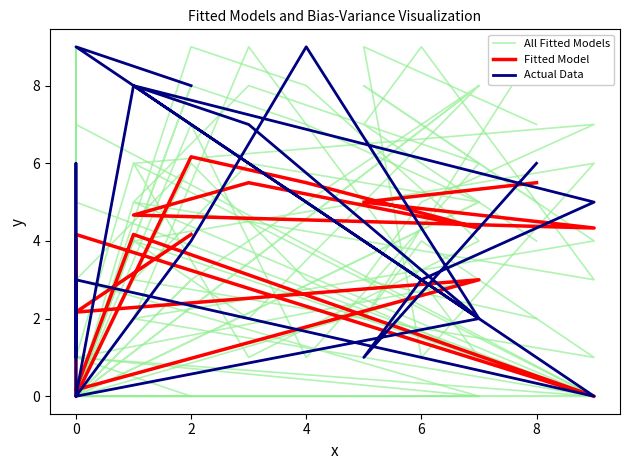

Reading right to left, what are all the values shown in this chart?

All Fitted Models: 6.0	1.0	3.0	5.0	8.0	7.0	2.0	9.0	4.0	0.0	6.0	1.0	3.0	0.0	8.0	0.0	2.0	9.0	8.0
Fitted Model: 5.5	5.0	4.8	4.3	4.7	5.5	4.3	5.5	6.2	0.0	4.0	2.0	4.2	0.0	4.2	0.2	3.0	2.2	4.2
Actual Data: 6.0	1.0	3.0	5.0	8.0	7.0	2.0	9.0	4.0	0.0	6.0	1.0	3.0	0.0	8.0	0.0	2.0	9.0	8.0